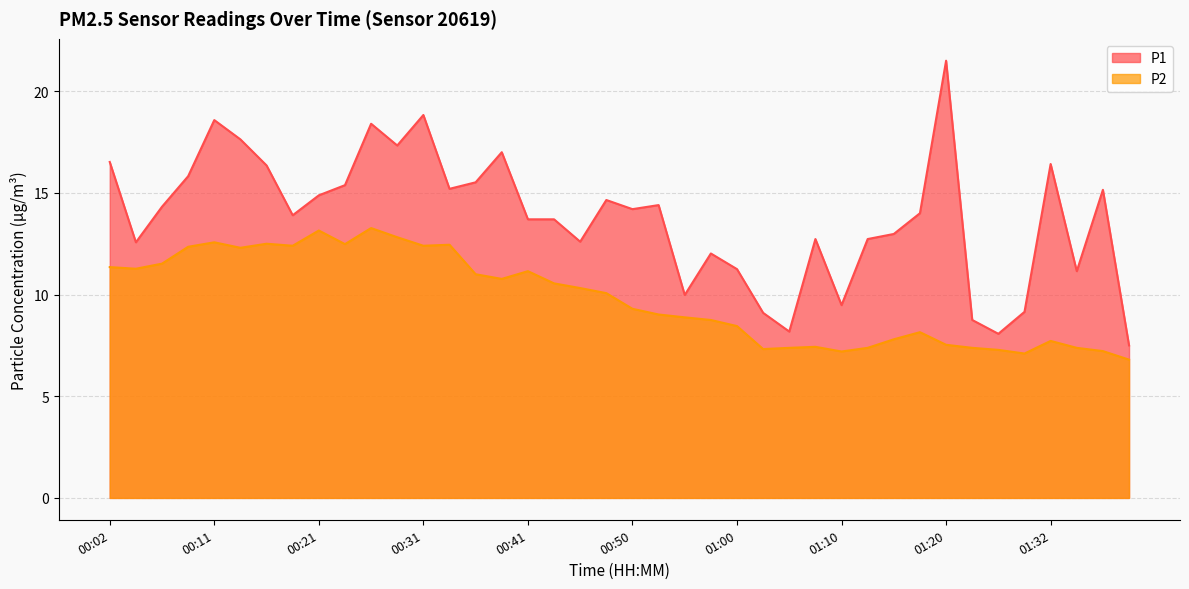

Reading right to left, what are all the values shown in this chart?

P1: 7.5	15.2	11.2	16.4	9.2	8.1	8.8	21.5	14.0	13.0	12.7	9.5	12.7	8.2	9.1	11.2	12.0	10.0	14.4	14.2	14.7	12.6	13.7	13.7	17.0	15.5	15.2	18.8	17.3	18.4	15.4	14.9	13.9	16.4	17.6	18.6	15.8	14.3	12.6	16.5
P2: 6.8	7.2	7.4	7.7	7.1	7.3	7.4	7.5	8.2	7.8	7.4	7.2	7.4	7.4	7.3	8.4	8.8	8.9	9.0	9.3	10.1	10.3	10.6	11.2	10.8	11.0	12.4	12.4	12.8	13.3	12.5	13.2	12.4	12.5	12.3	12.6	12.3	11.5	11.3	11.3